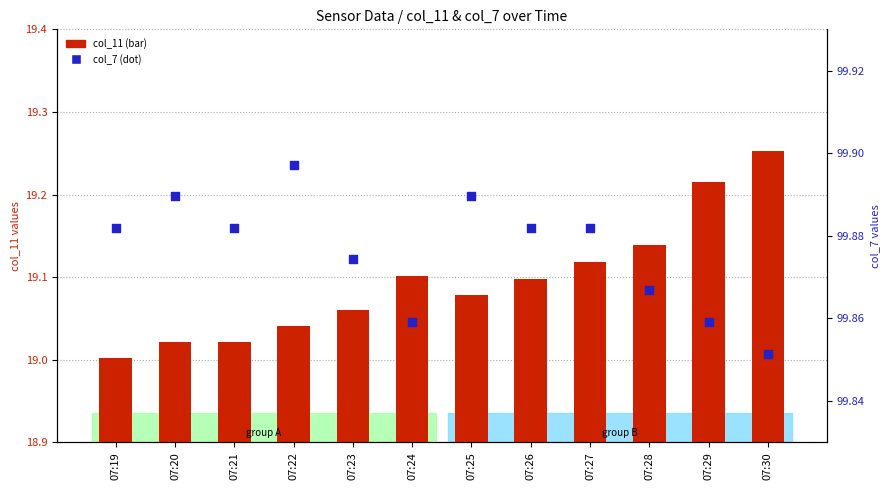

At how many categories does at least one series exceed 34?

12